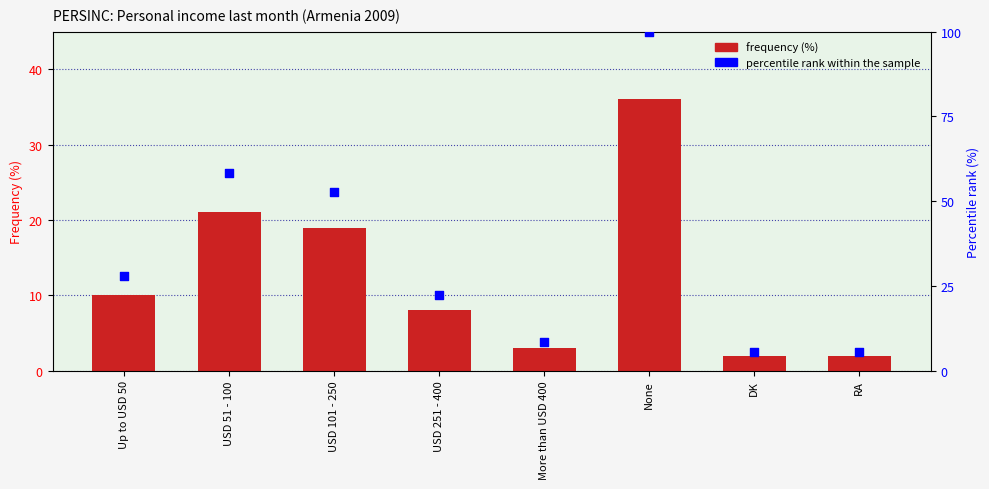

Which series reaches the maximum Y coordinate?

percentile rank within the sample